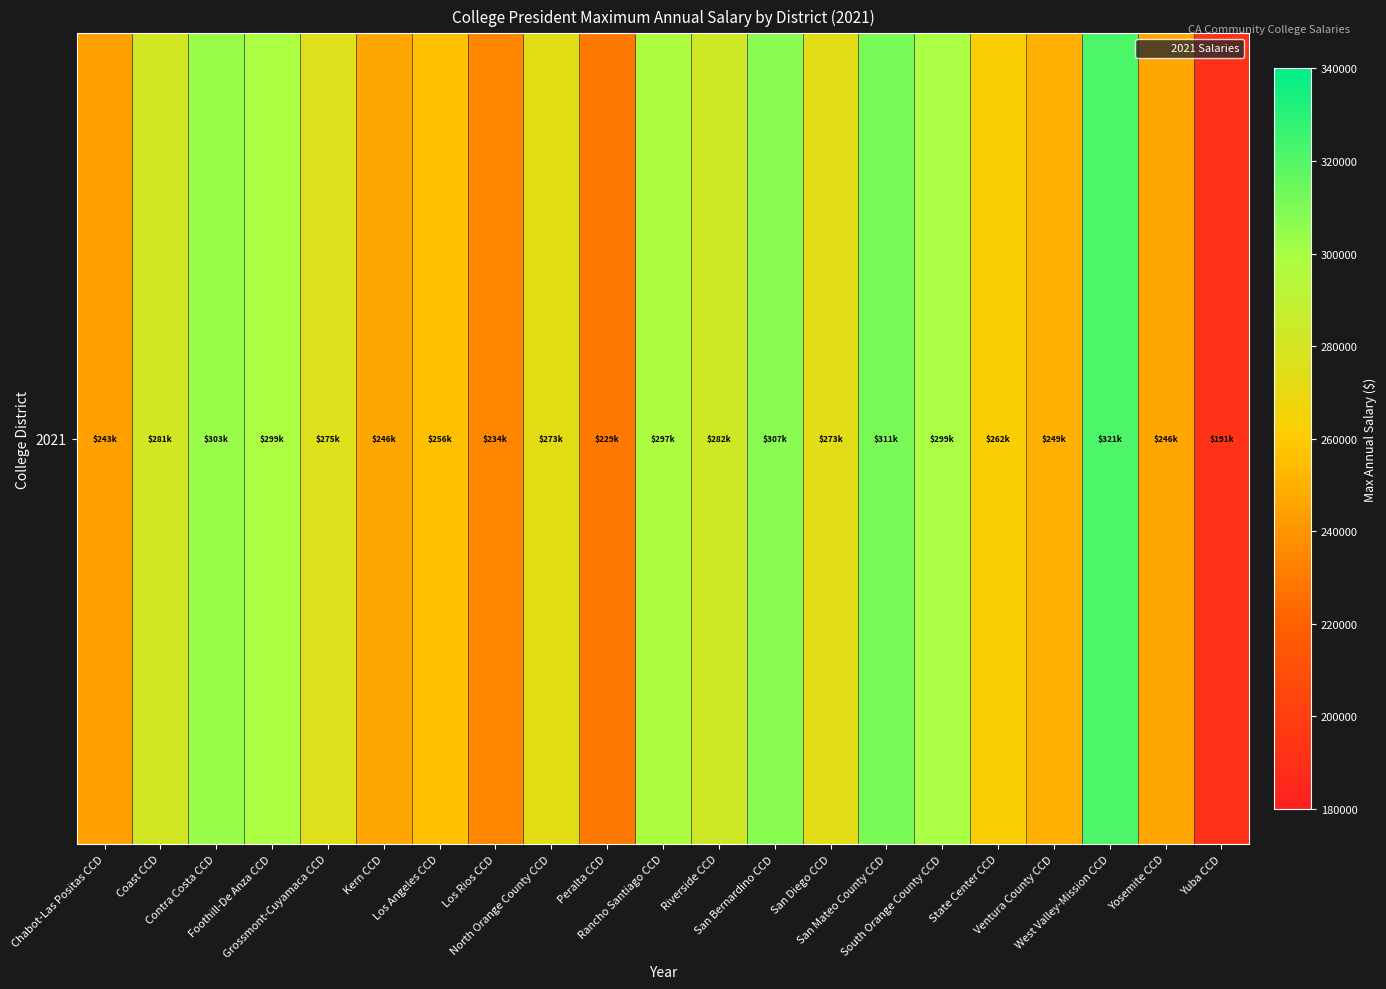

What is the smallest value displayed?

191207